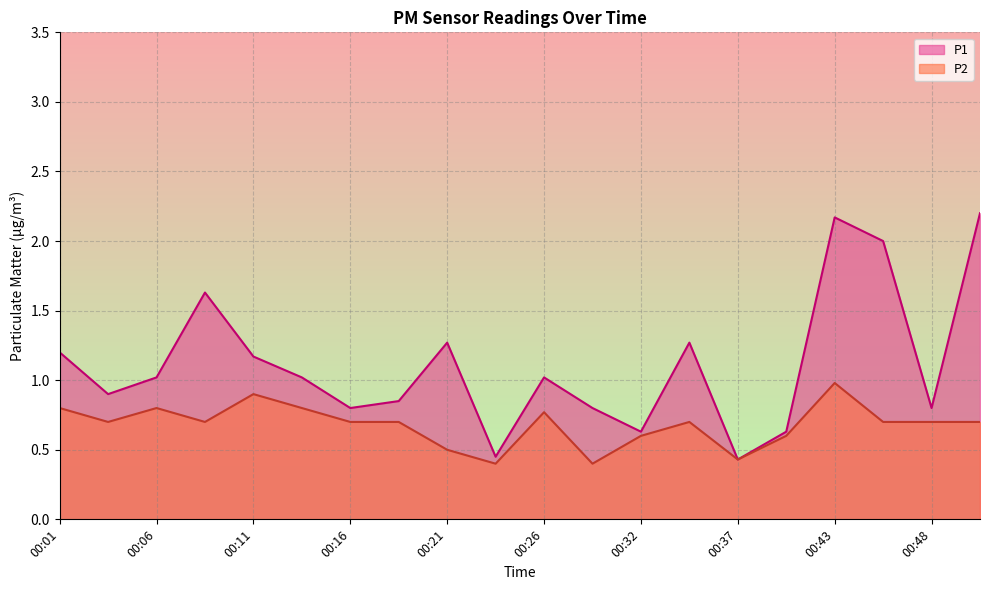

Reading left to right, list all the values displayed in this chart.

P1: 00:01=1.2	00:03=0.9	00:06=1.0	00:08=1.6	00:11=1.2	00:13=1.0	00:16=0.8	00:18=0.8	00:21=1.3	00:24=0.5	00:26=1.0	00:29=0.8	00:32=0.6	00:35=1.3	00:37=0.4	00:40=0.6	00:43=2.2	00:45=2.0	00:48=0.8	00:51=2.2
P2: 00:01=0.8	00:03=0.7	00:06=0.8	00:08=0.7	00:11=0.9	00:13=0.8	00:16=0.7	00:18=0.7	00:21=0.5	00:24=0.4	00:26=0.8	00:29=0.4	00:32=0.6	00:35=0.7	00:37=0.4	00:40=0.6	00:43=1.0	00:45=0.7	00:48=0.7	00:51=0.7